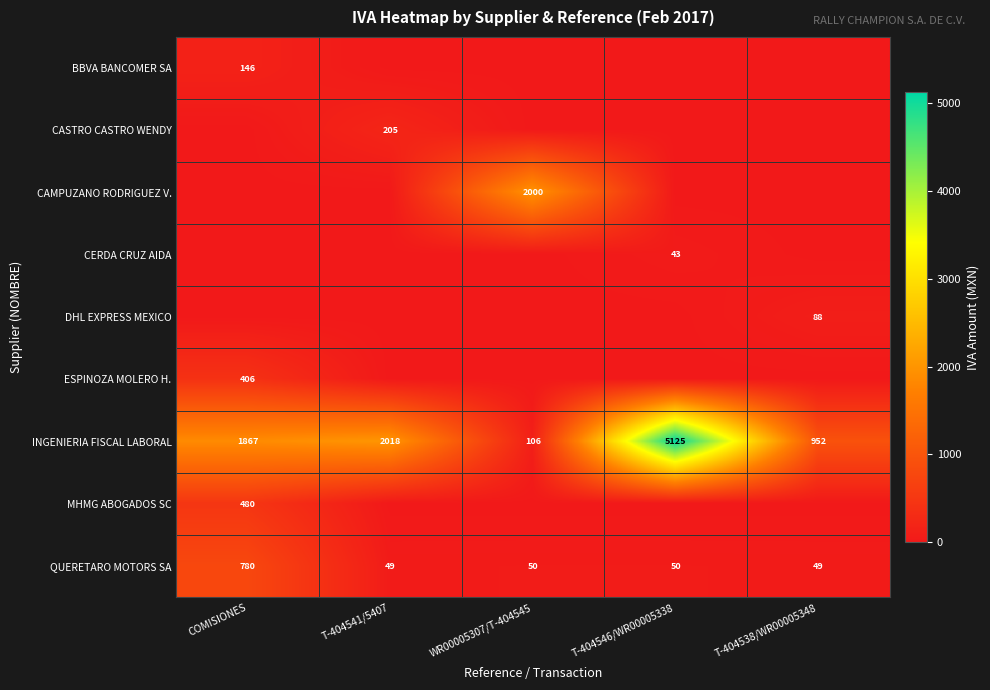

The INGENIERIA FISCAL LABORAL series shows 1867 at COMISIONES. True or false?

True